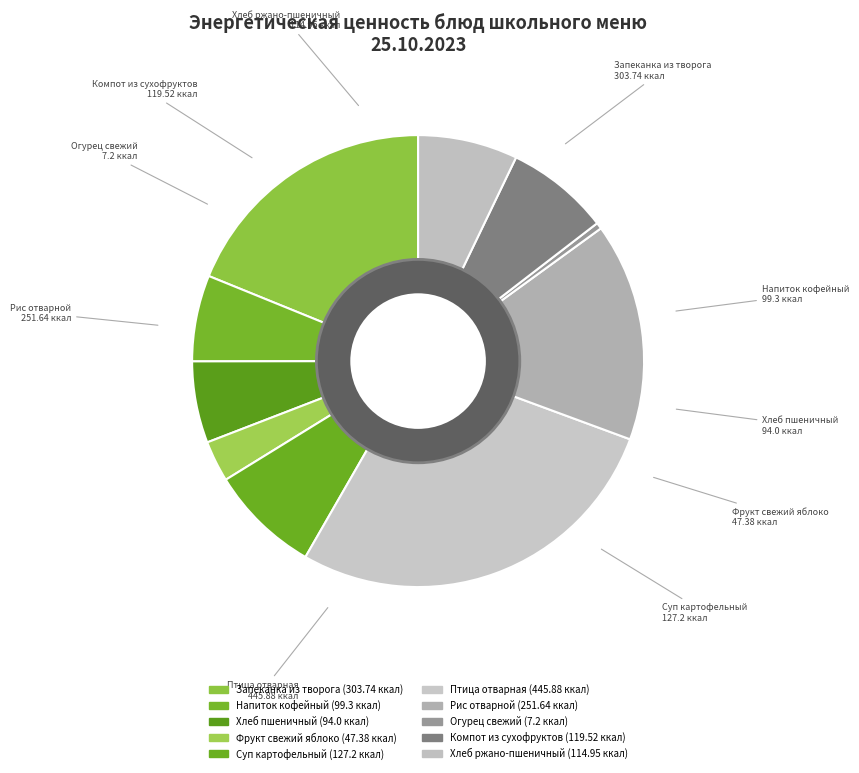

Is it true that Суп картофельный is 8% of the pie?

True